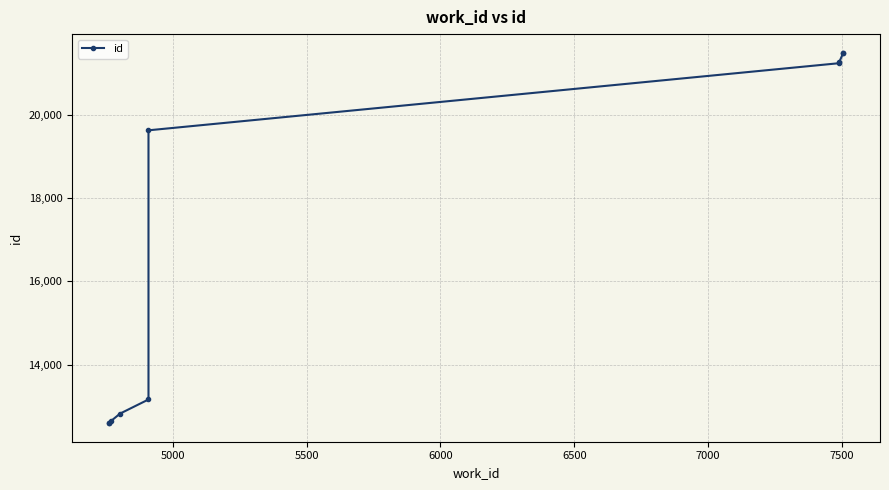

Reading left to right, list all the values displayed in this chart.

12596	12606	12643	12827	13165	19625	21236	21264	21470	21489